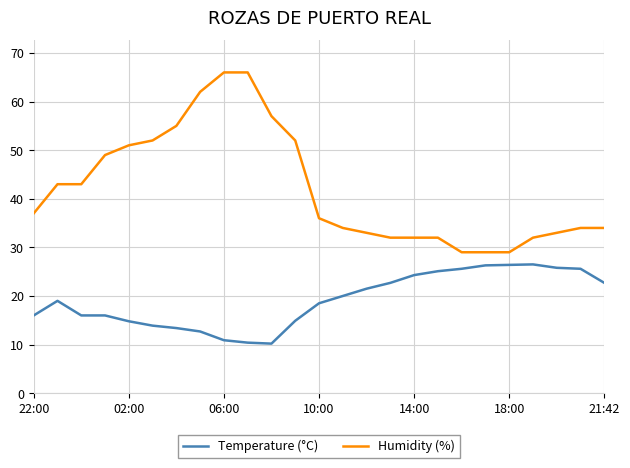

Which series has the widest spread of values?

Humidity (%)